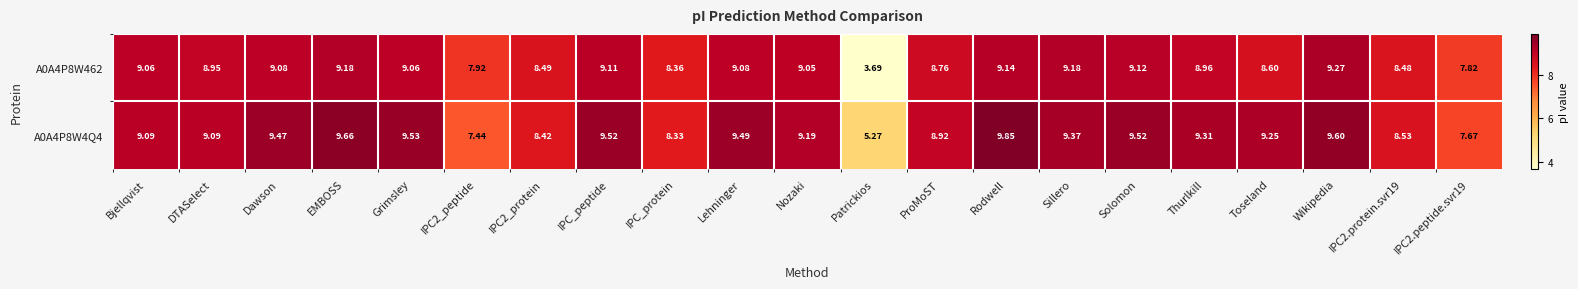

How many categories are shown in the chart?

21